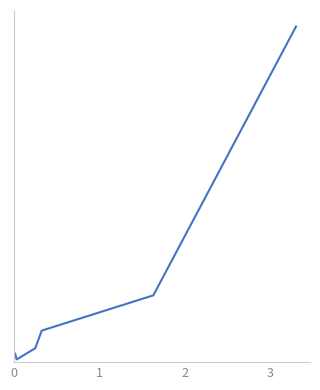

What is the value of the 7th point from the left?

1.0